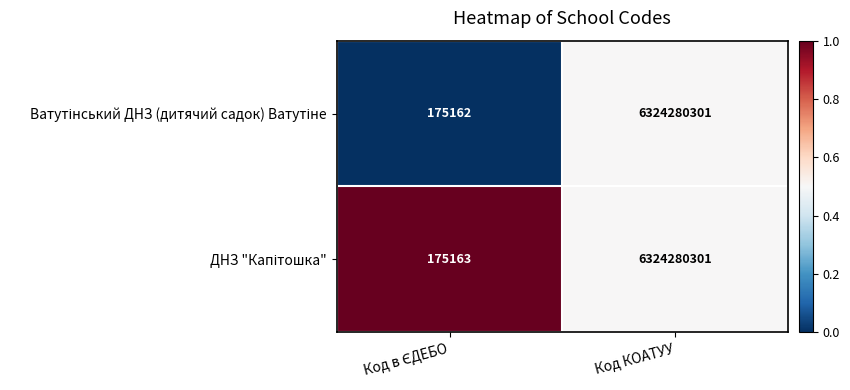

At which category does the chart reach its peak across all series?

Код КОАТУУ